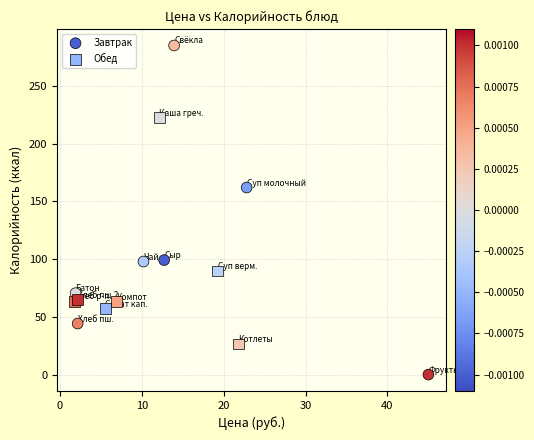

Which series reaches the maximum Y coordinate?

Завтрак